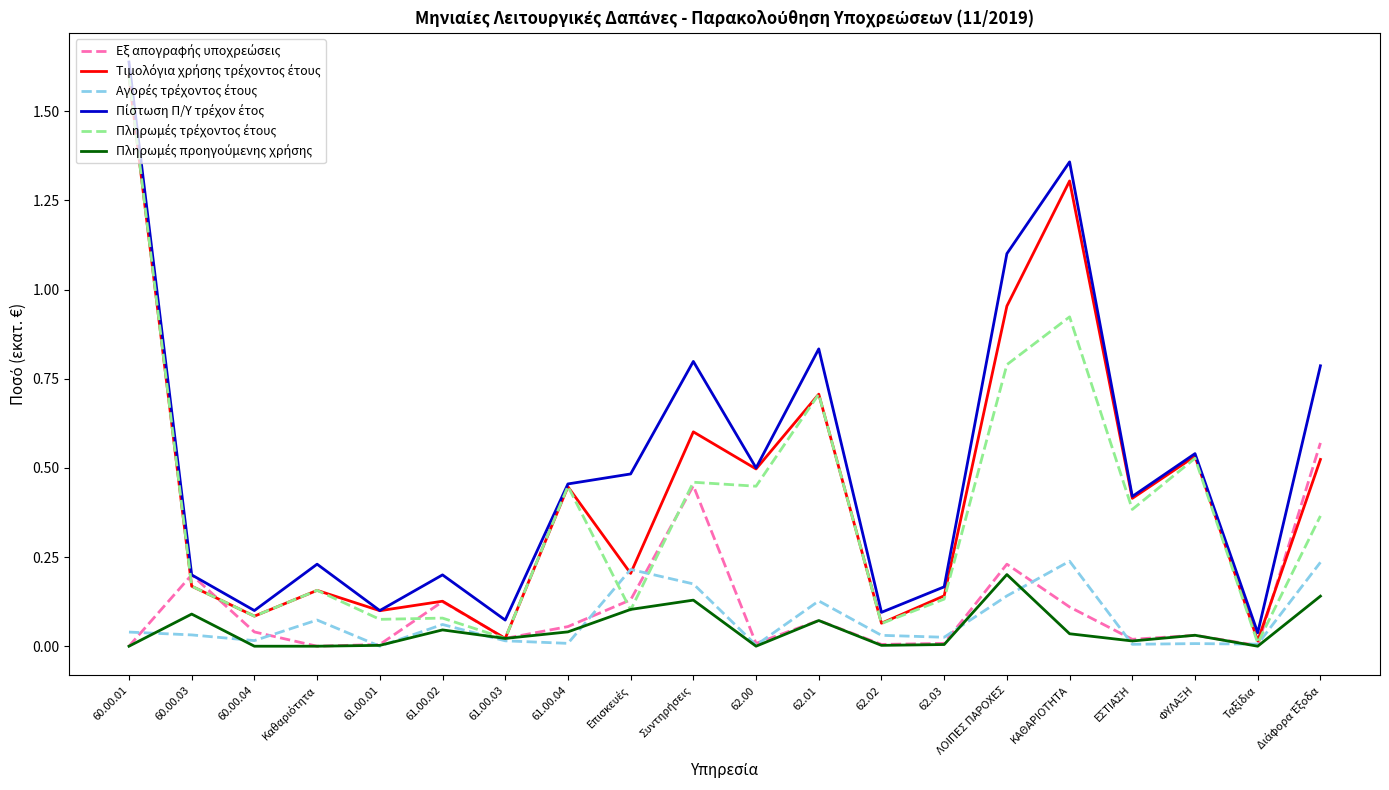

At which category is the sum across all series the highest?

60.00.01